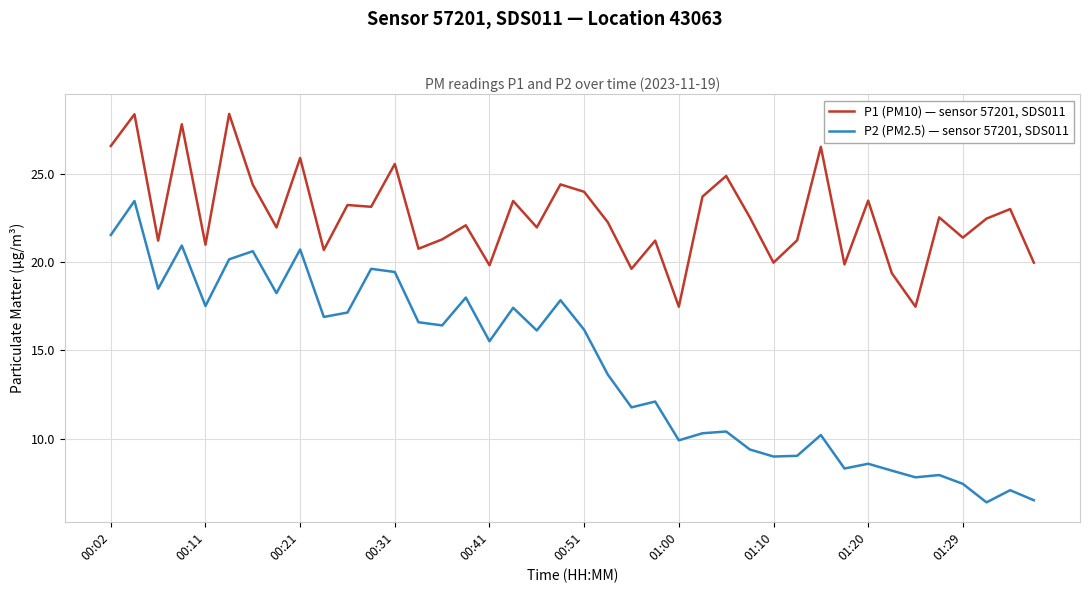

What is the highest value of the P2 (PM2.5) — sensor 57201, SDS011 series?

23.5